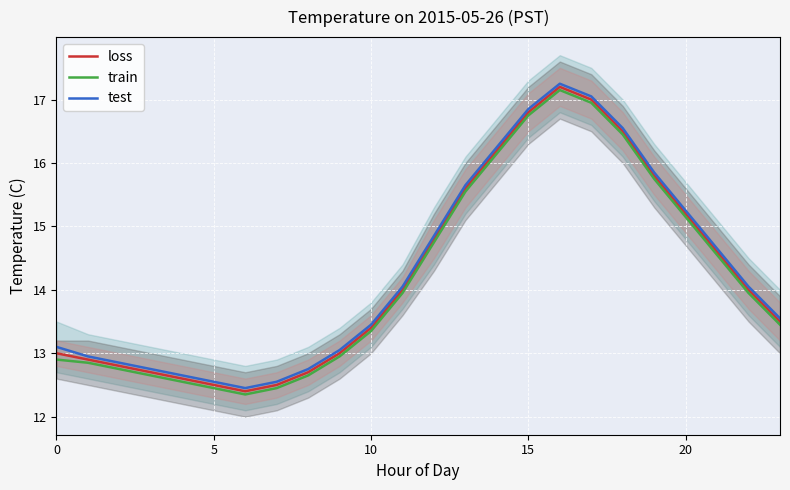

Where is test nearest to the value 14?

11